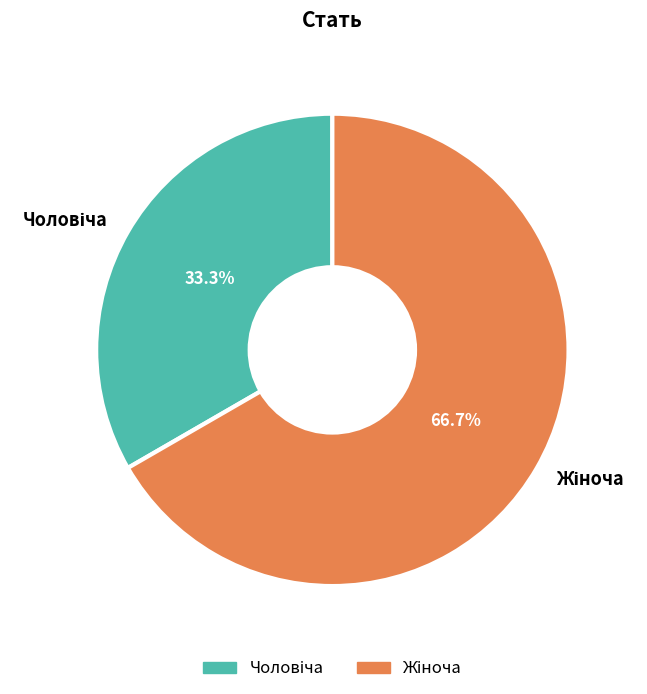

Does any single category account for the majority?

Yes